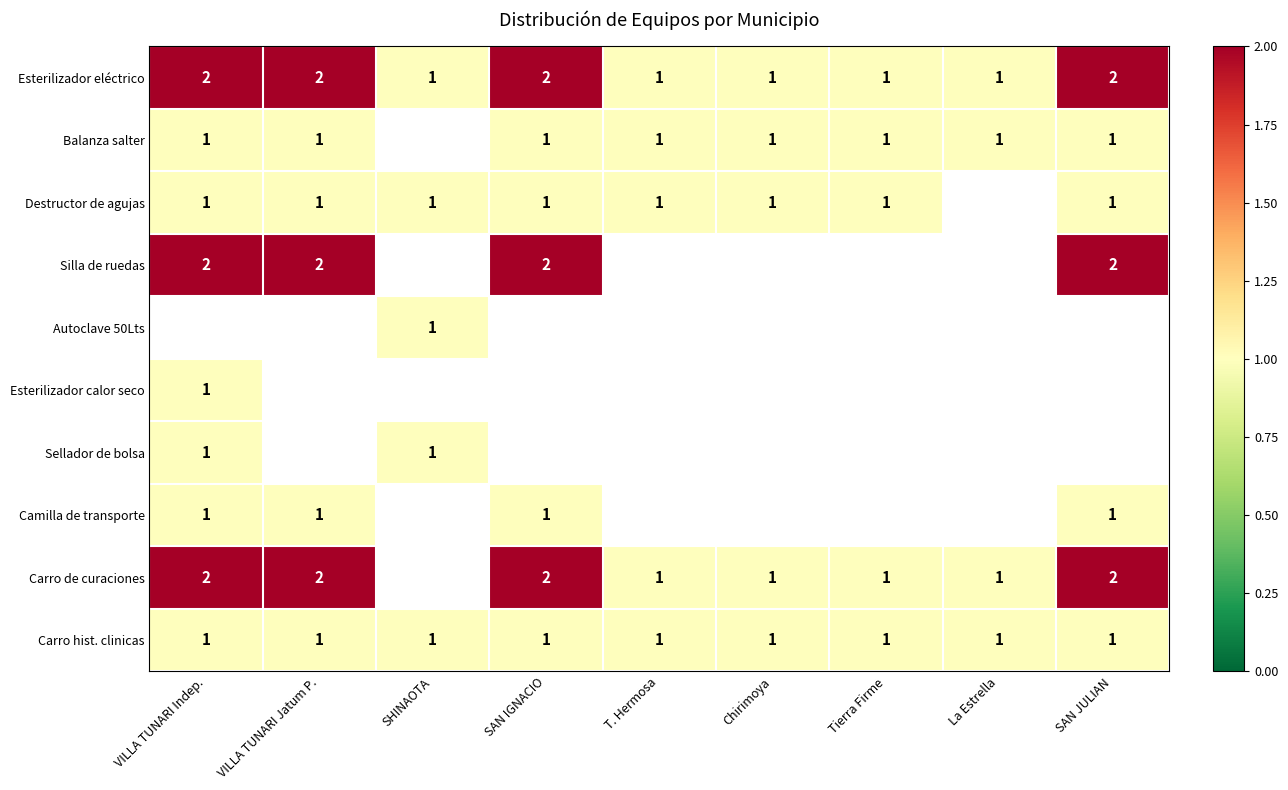

Is it true that Carro de curaciones equals 1 at T. Hermosa?

True